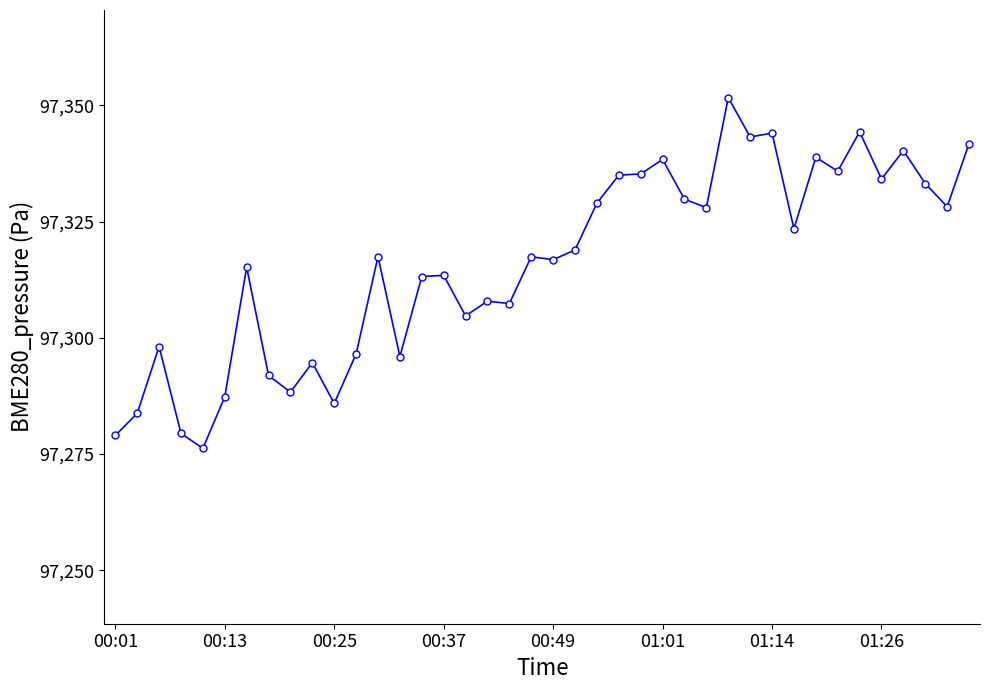

What is the average value?

97316.1